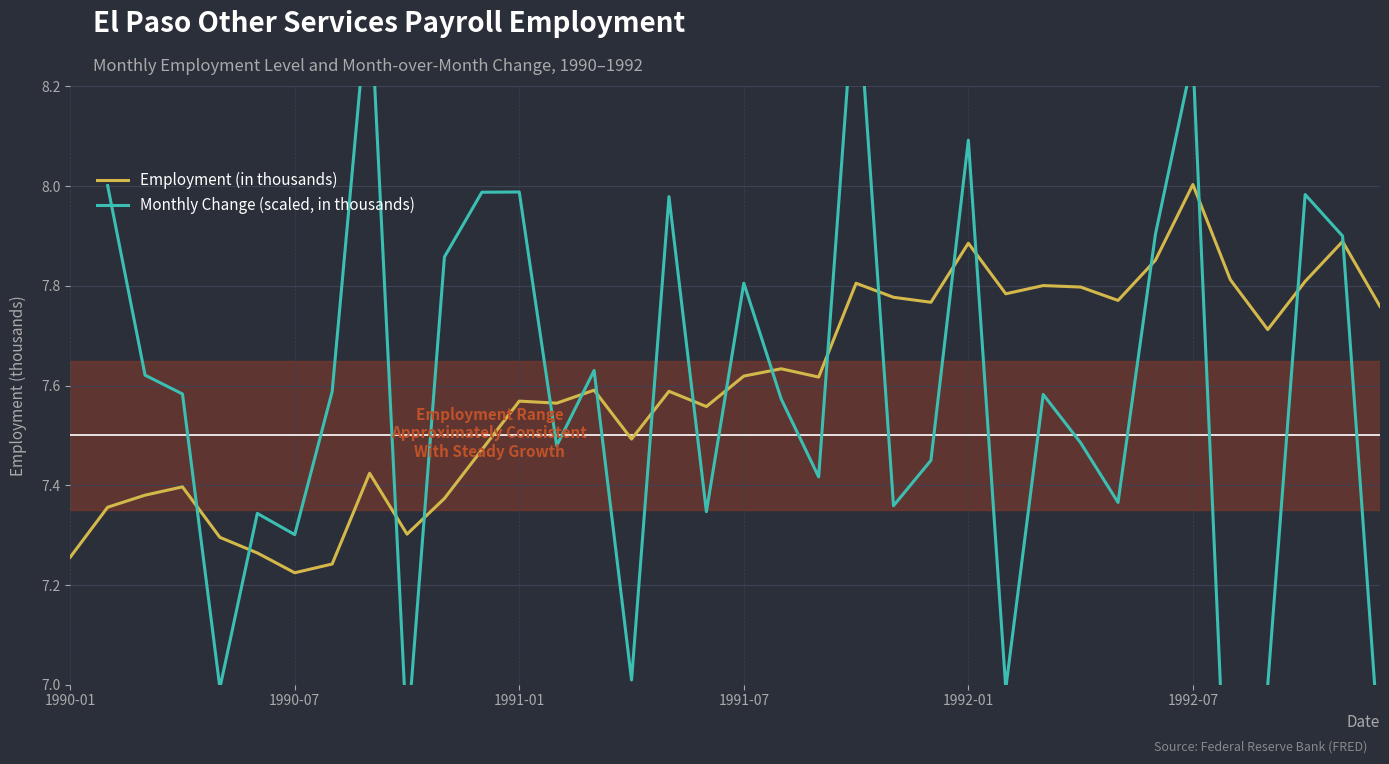

Which series ends up on top after the final intersection of Monthly Change (scaled, in thousands) and Employment (in thousands)?

Employment (in thousands)